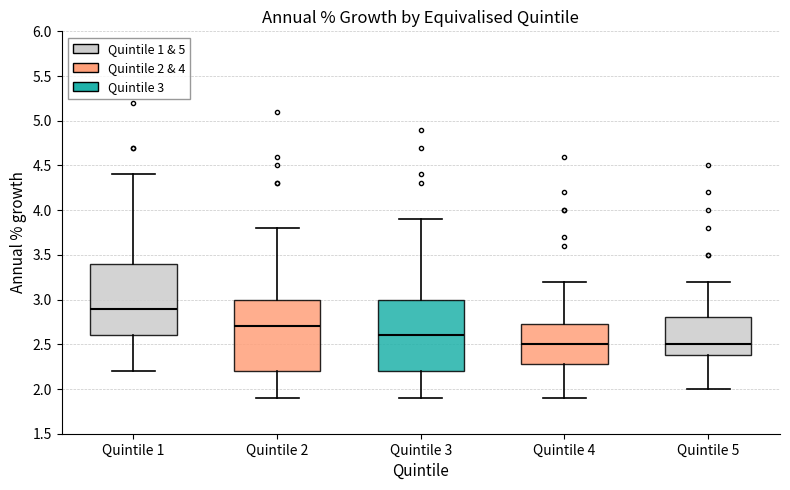

Reading left to right, read every box against the y-axis: the position of its median line, the range the box covers, and the ends of its whiskers. The values are not printed on the chart, so give them approximately, as read against the axis.

Quintile 1: median 2.90, box 2.60 to 3.40, whiskers 2.20 to 4.40
Quintile 2: median 2.70, box 2.20 to 3.00, whiskers 1.90 to 3.80
Quintile 3: median 2.60, box 2.20 to 3.00, whiskers 1.90 to 3.90
Quintile 4: median 2.50, box 2.30 to 2.75, whiskers 1.90 to 3.20
Quintile 5: median 2.50, box 2.40 to 2.80, whiskers 2.00 to 3.20